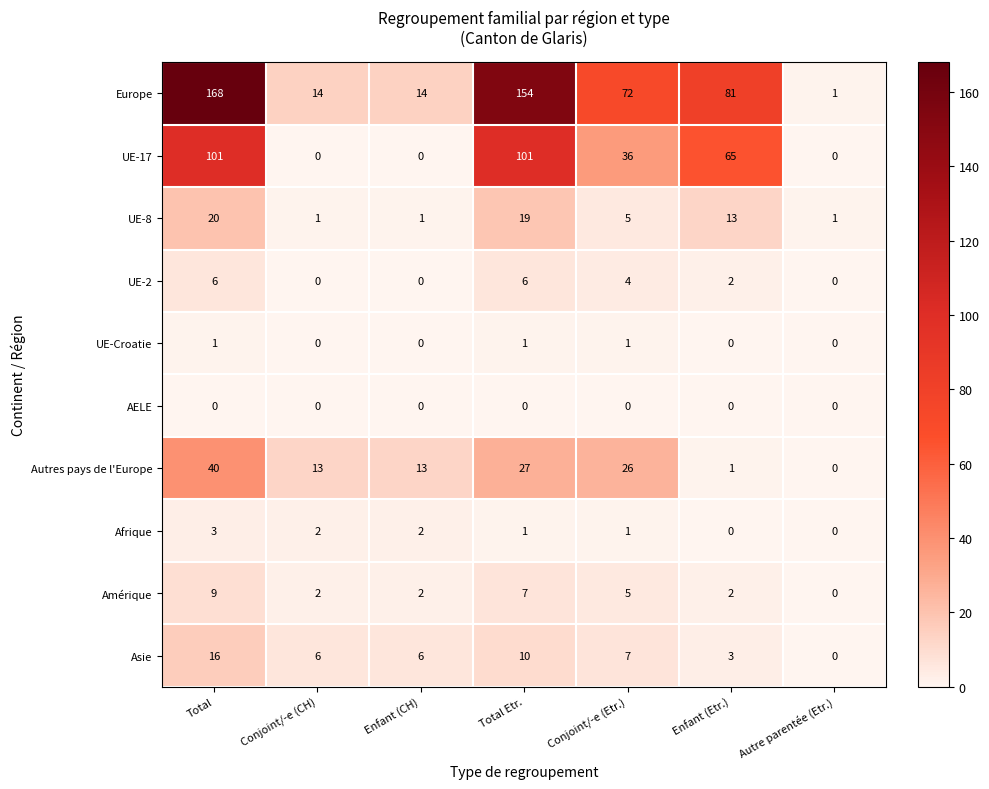

What is the total value across all series at Autre parentée (Etr.)?

2